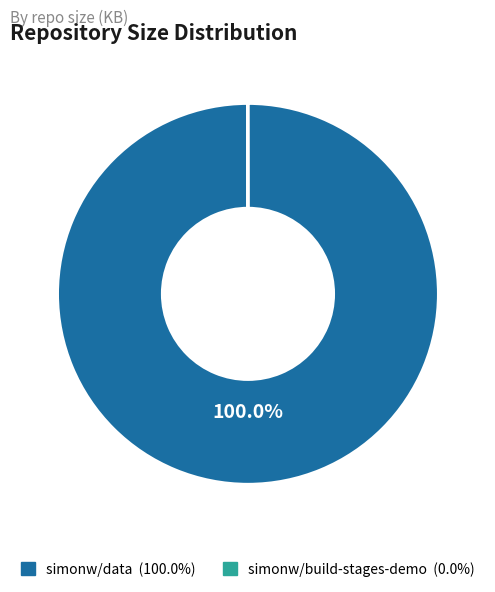

Does any single category account for the majority?

Yes